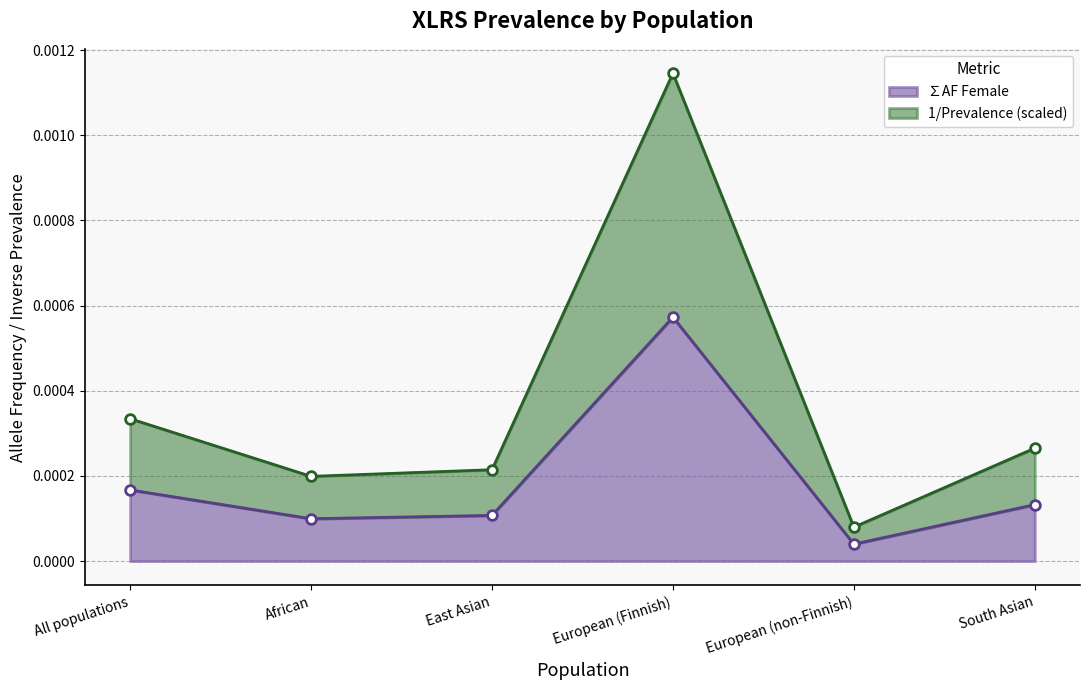

At which label is ∑AF Female closest to 0?

European (non-Finnish)